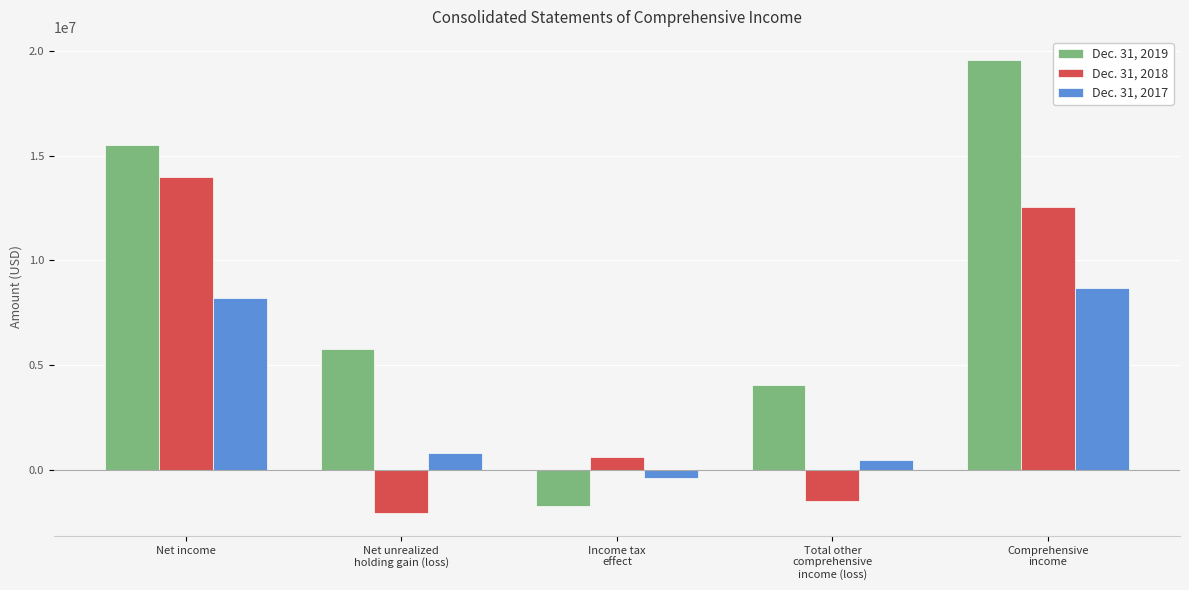

The value of Dec. 31, 2018 at Comprehensive
income is 22108272. True or false?

False